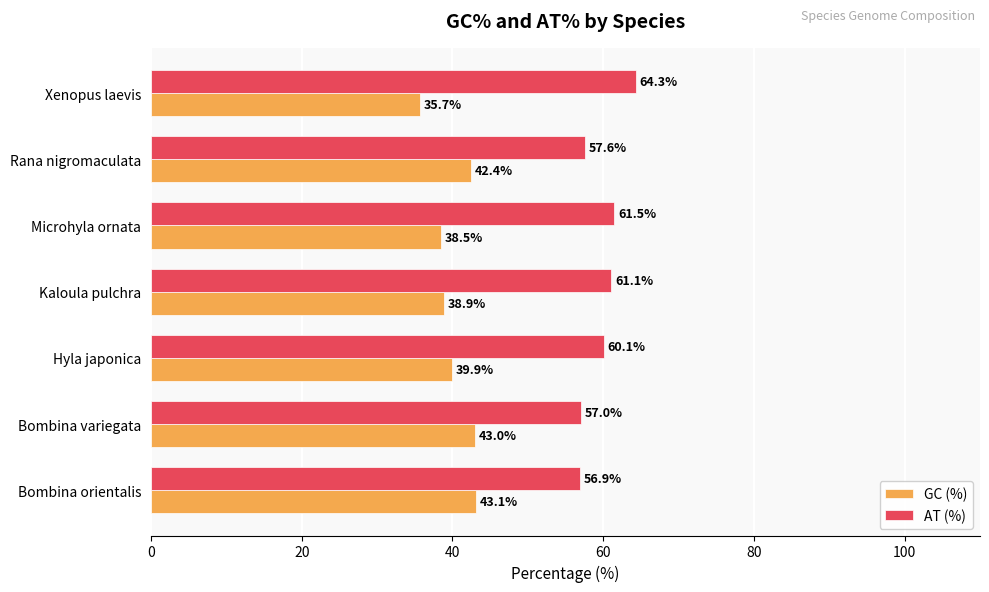

How many distinct data groups are displayed?

2